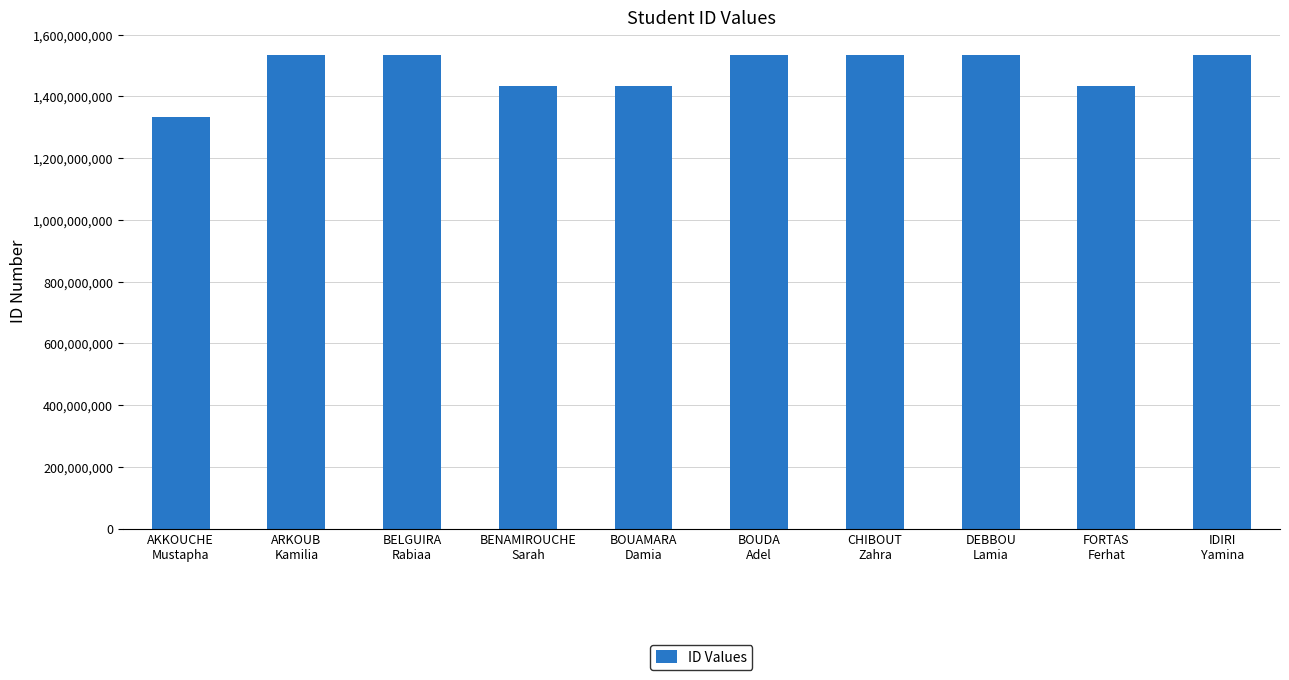

Count the number of data series in this chart.

1